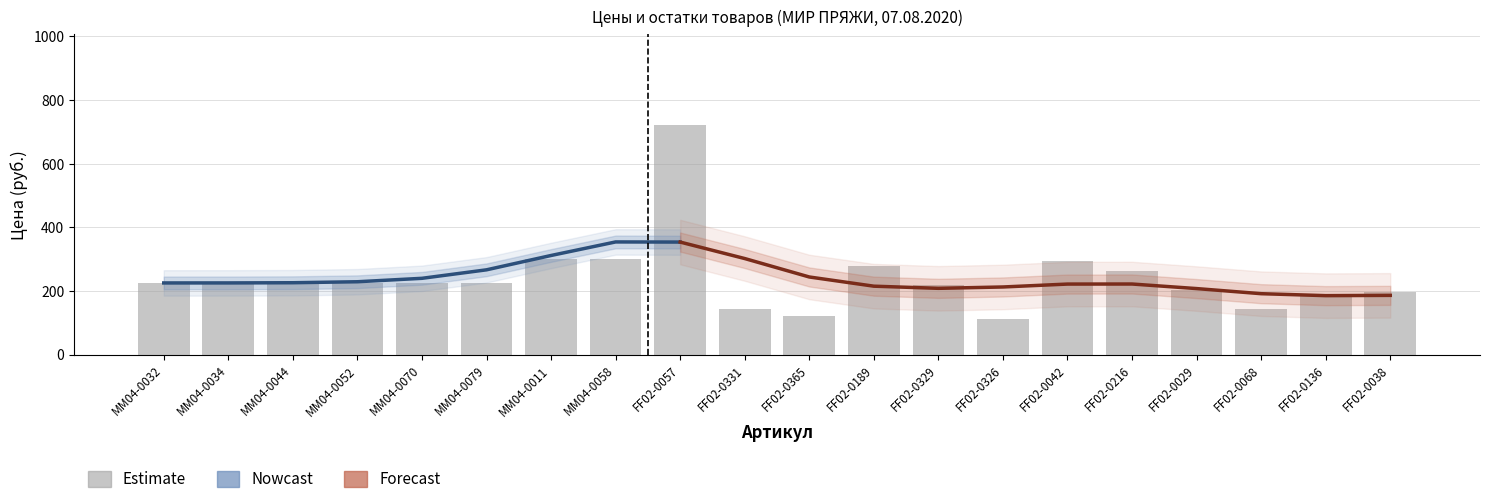

Does the chart contain any negative values?

No